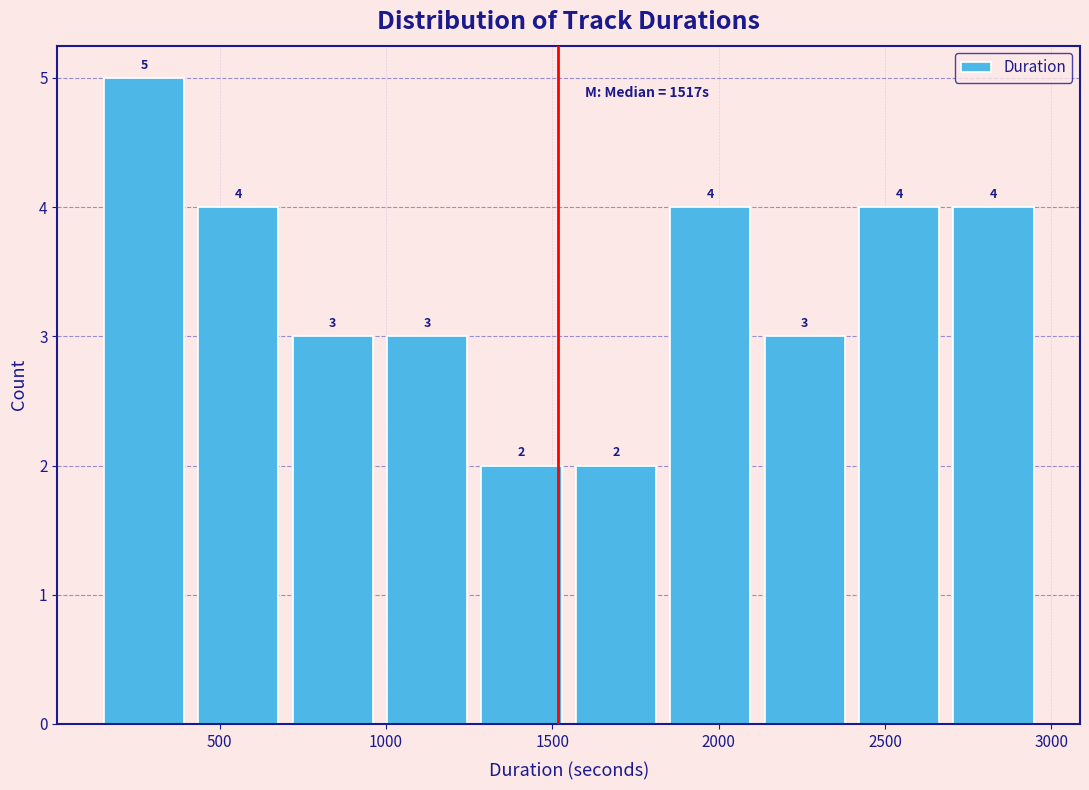

What is the height of the bar covering 1000 to 1250 on the x-axis? The bar edges are not printed on the chart, so give them approximately, as read against the axis.

3